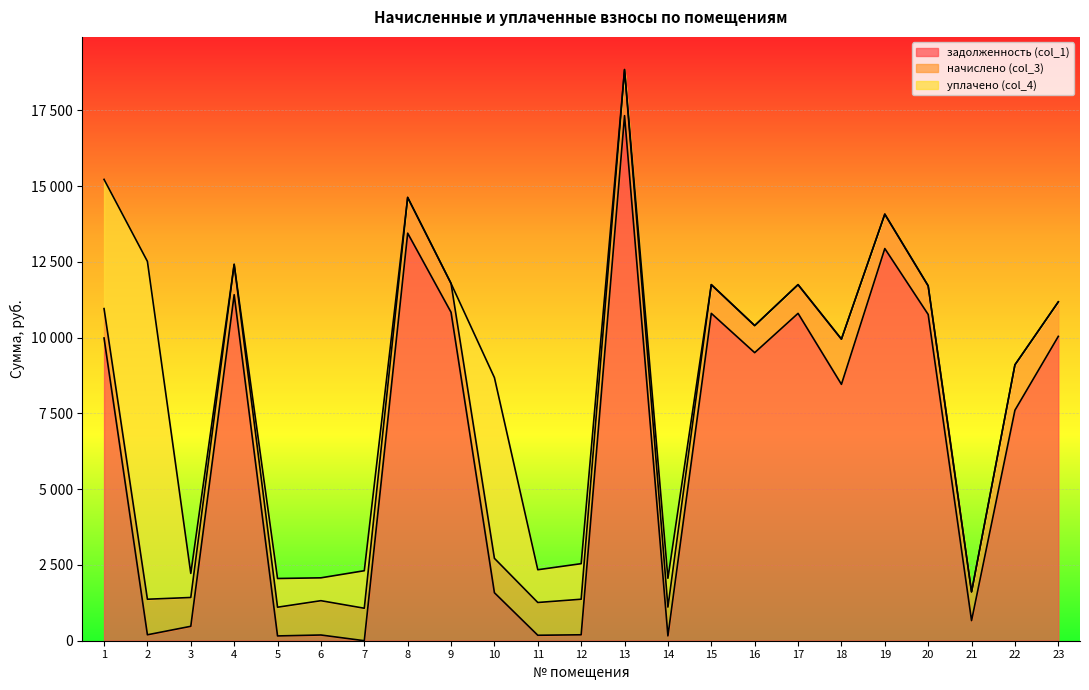

What are all the series names shown in the legend?

задолженность (col_1), начислено (col_3), уплачено (col_4)